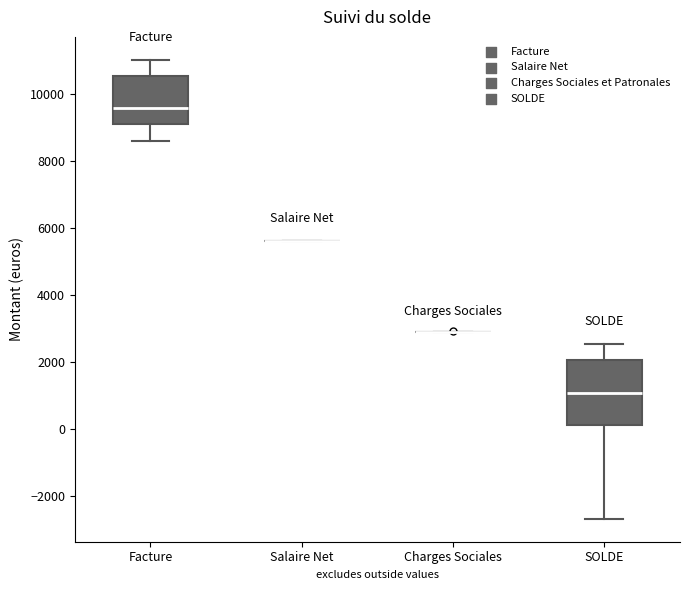

Where does the median line of the box for Facture sit on the y-axis? The values are not printed on the chart, so give them approximately, as read against the axis.

9600